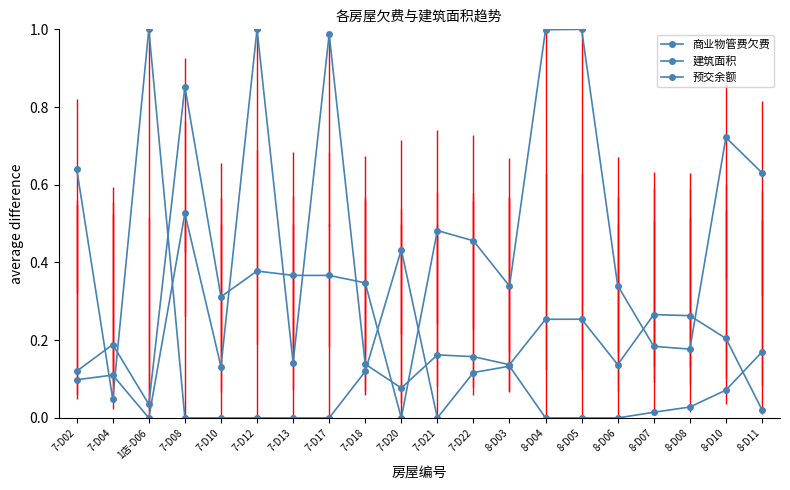

What is the maximum value shown in the chart?

1.0